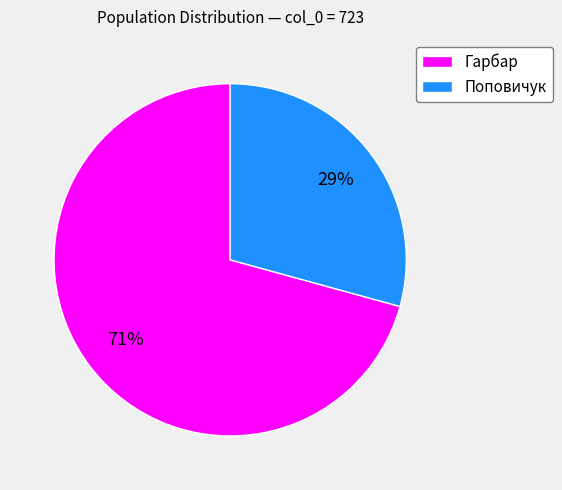

Which slice is the largest?

Гарбар